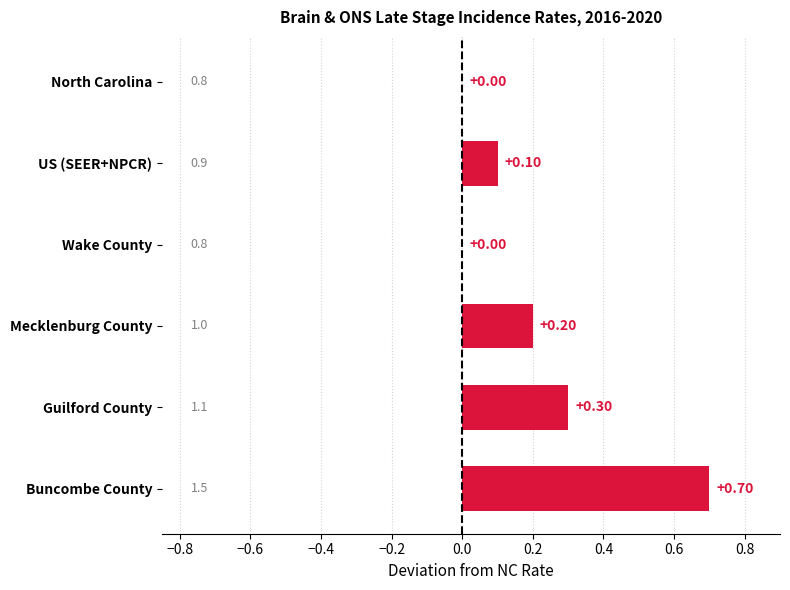

What is the sum of all values?

1.3